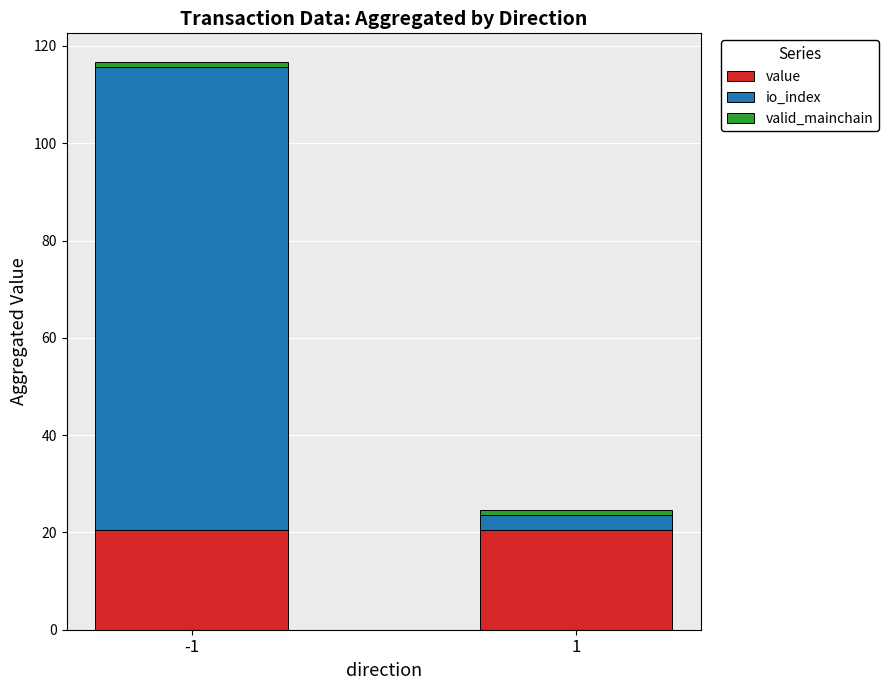

Read the value value at 1.

20.5